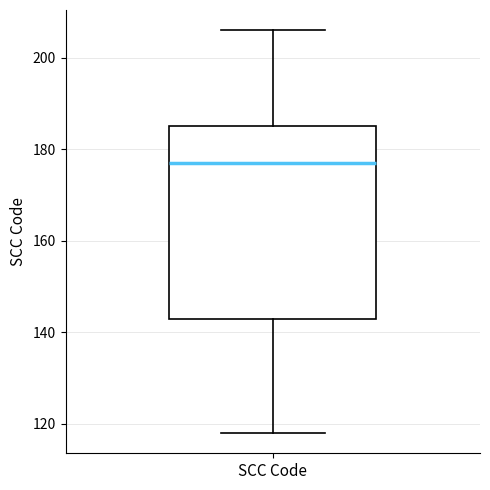

Where does the median line of the box for SCC Code sit on the y-axis? The values are not printed on the chart, so give them approximately, as read against the axis.

178